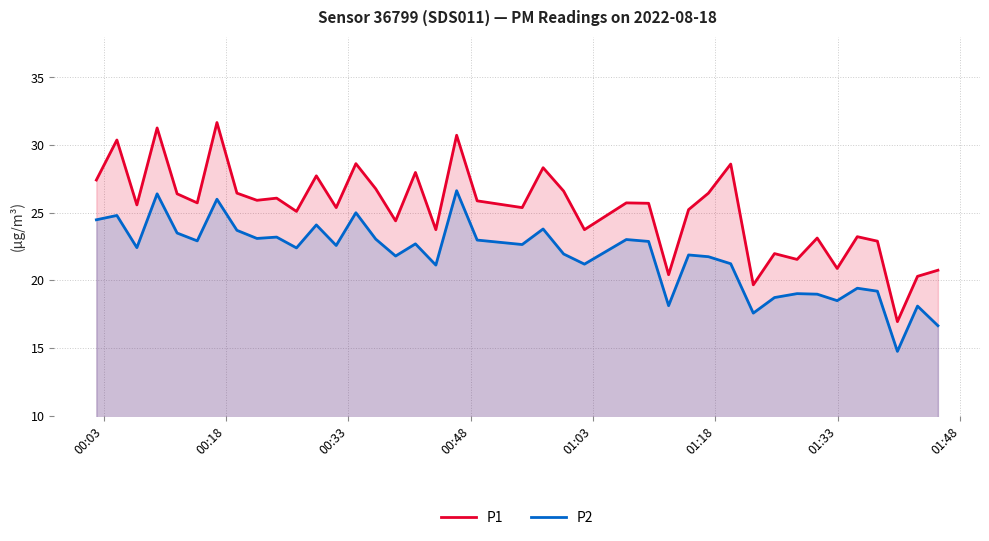

What is the minimum value for P2?

14.8